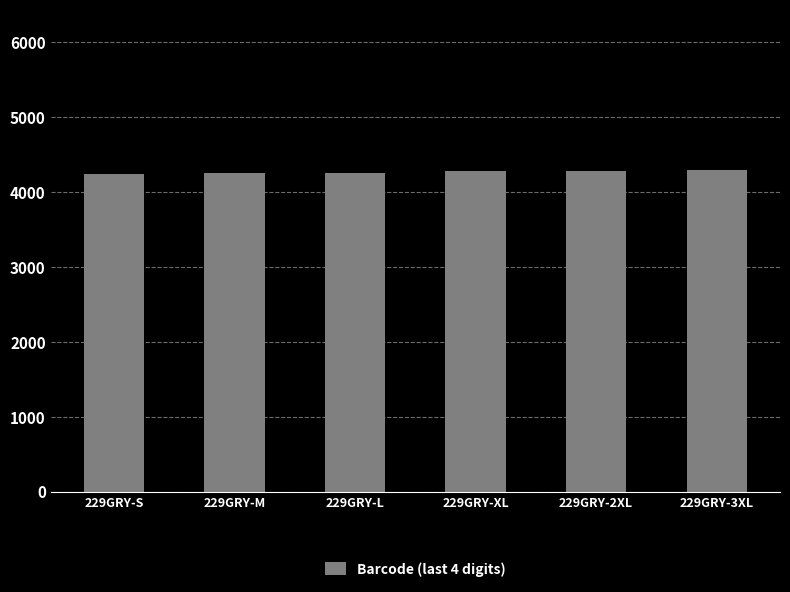

What is the value of the 3rd bar from the left?

4261